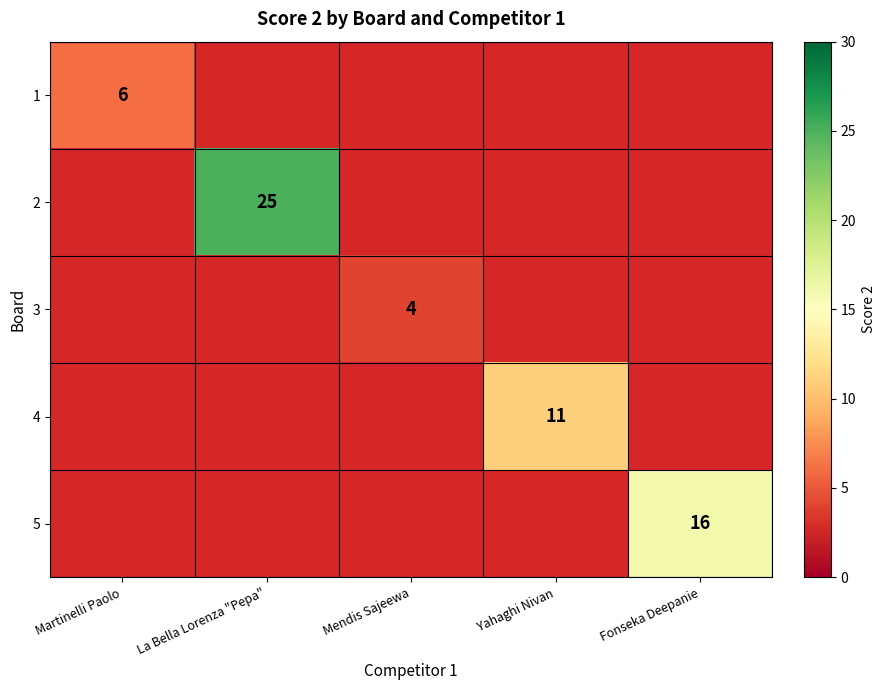

Is the value of 3 at Martinelli Paolo greater than the value of 4 at La Bella Lorenza "Pepa"?

No